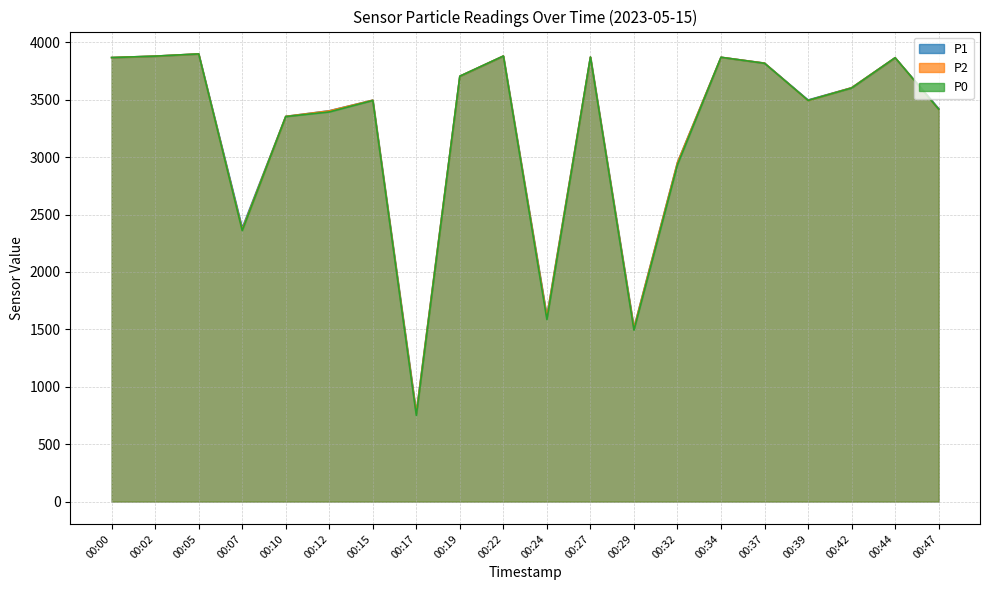

What is the sum of the P2 values at 00:15 and 00:10?

6852.1